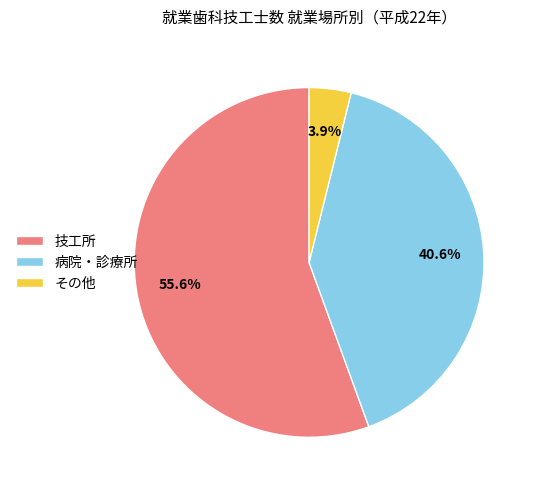

What is the smallest slice in the pie chart?

その他